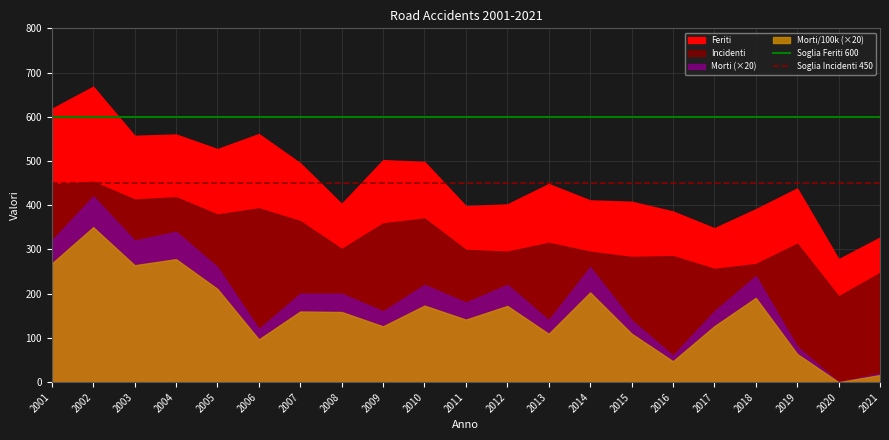

What is the sum of the Soglia Feriti 600 values at 2002 and 2001?

1200